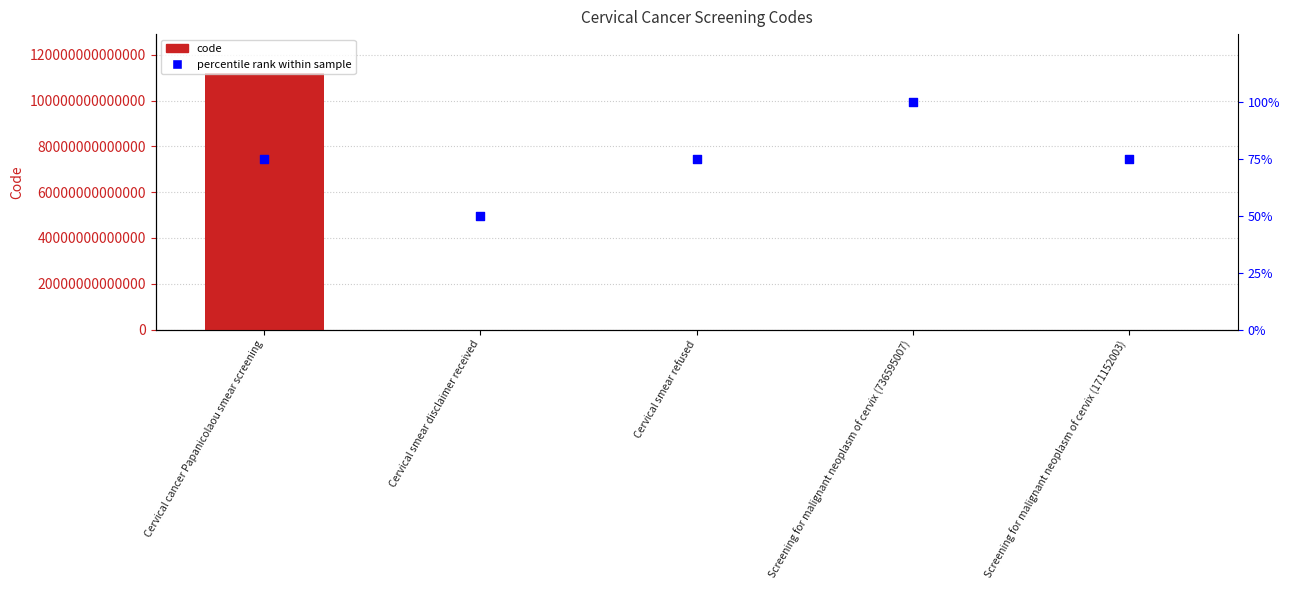

Which series has the largest total across all categories?

code